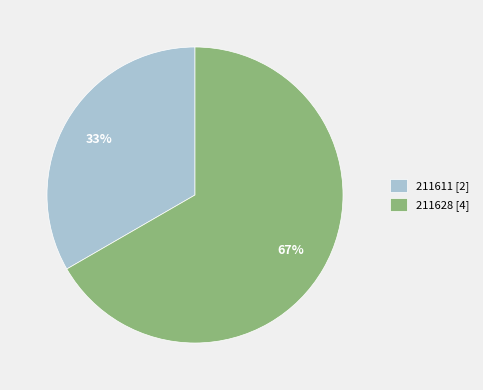

How many segments does this pie chart have?

2